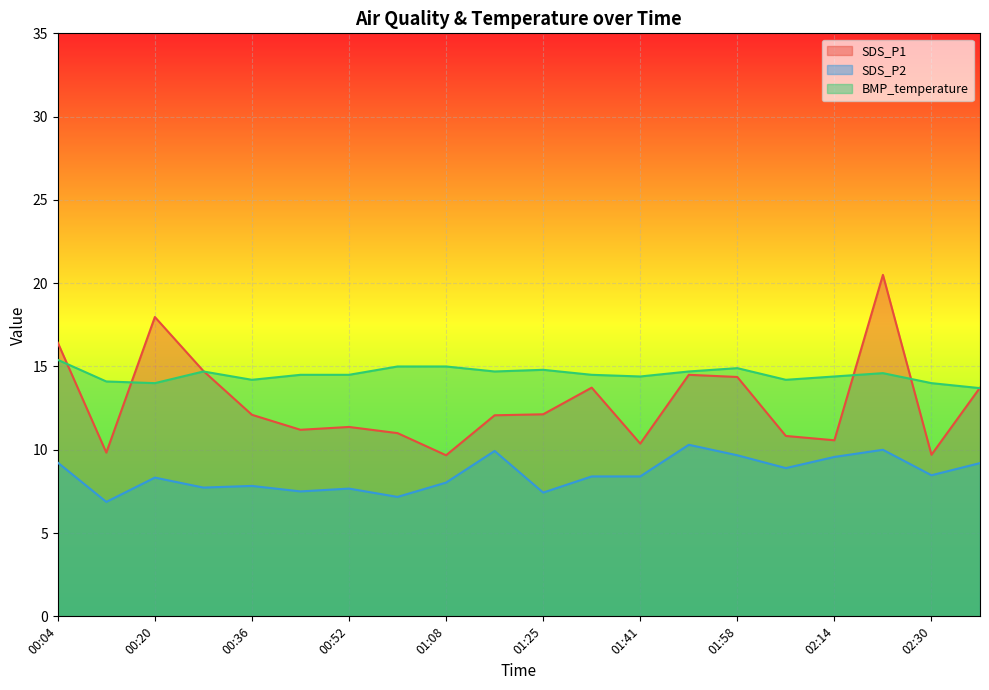

What is the difference between the BMP_temperature values at 00:52 and 01:41?

0.1